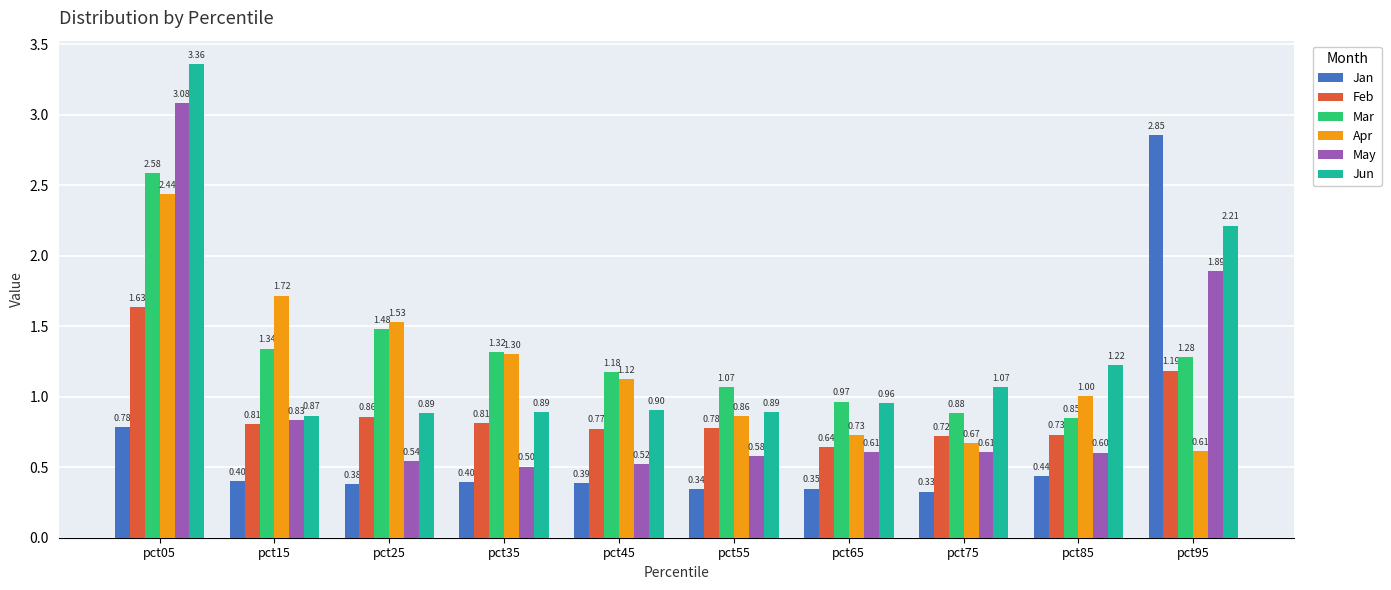

List the series in order of their peak value, highest first.

Jun, May, Jan, Mar, Apr, Feb